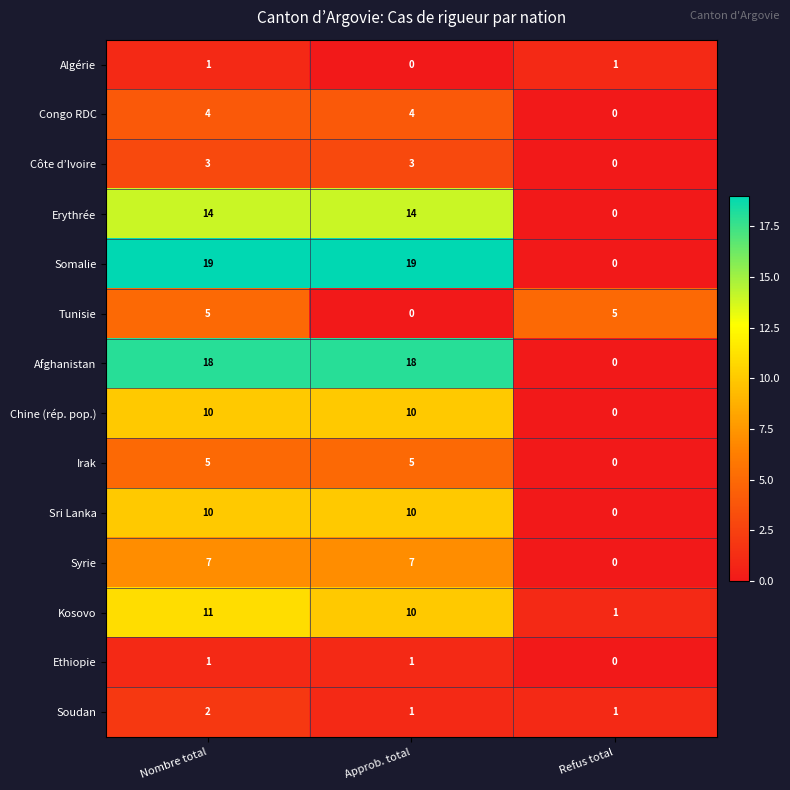

What is the sum of the Côte d’Ivoire values at Nombre total and Approb. total?

6